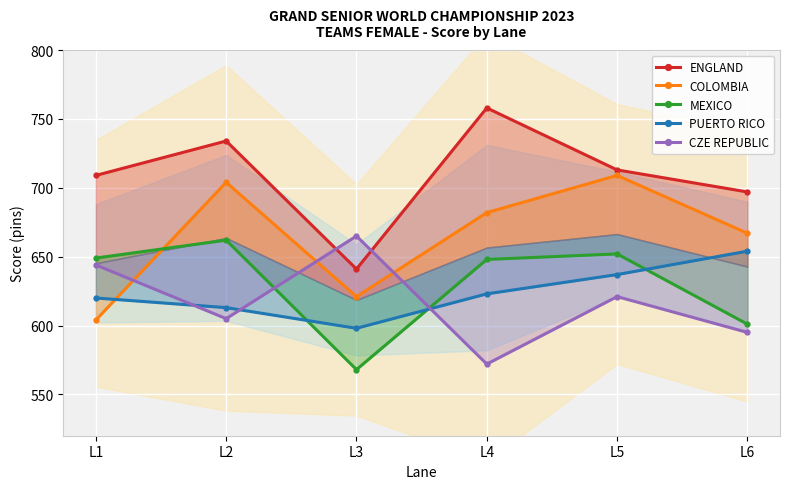

Is it true that COLOMBIA equals 429 at L6?

False